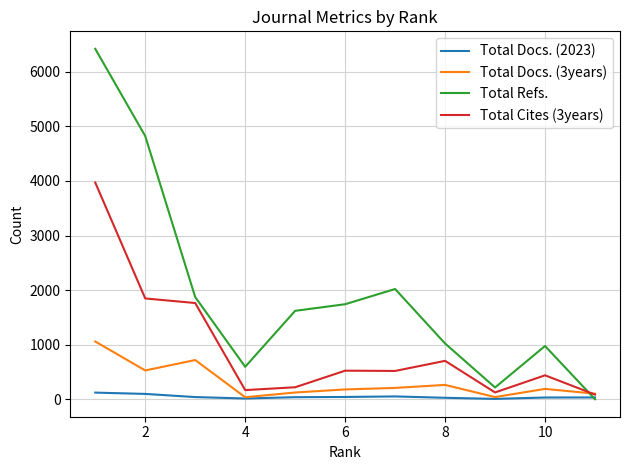

List the series in order of their peak value, lowest first.

Total Docs. (2023), Total Docs. (3years), Total Cites (3years), Total Refs.